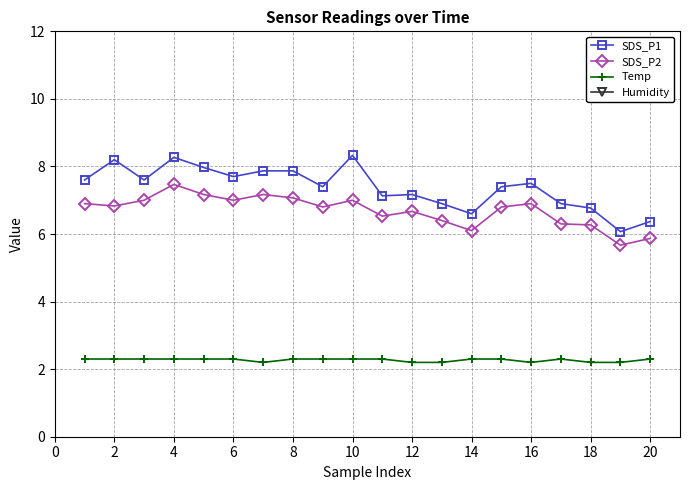

Count the Temp values in the range 2 to 3.

20